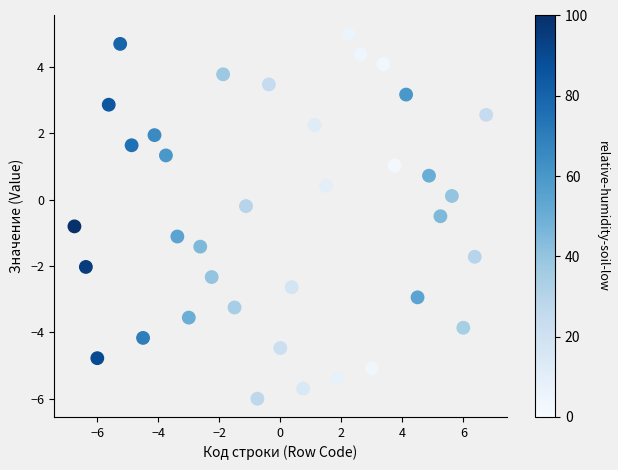

What is the range of Y values (max minus min)?

11.0